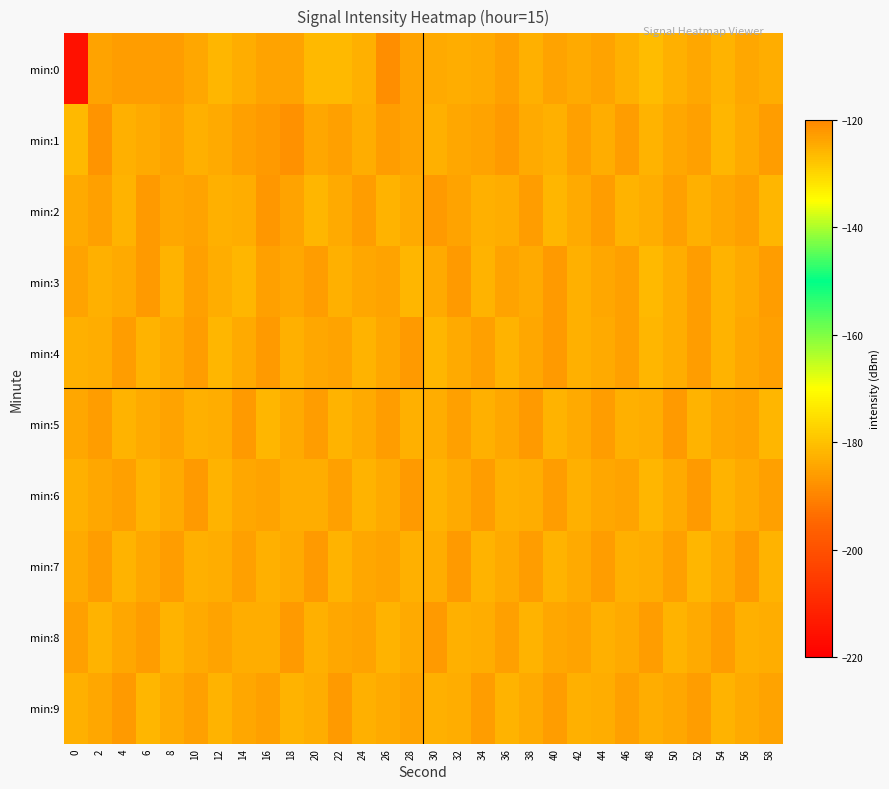

At 58, list the series in order from largest to smallest.

min:3, min:1, min:4, min:6, min:9, min:0, min:8, min:7, min:2, min:5